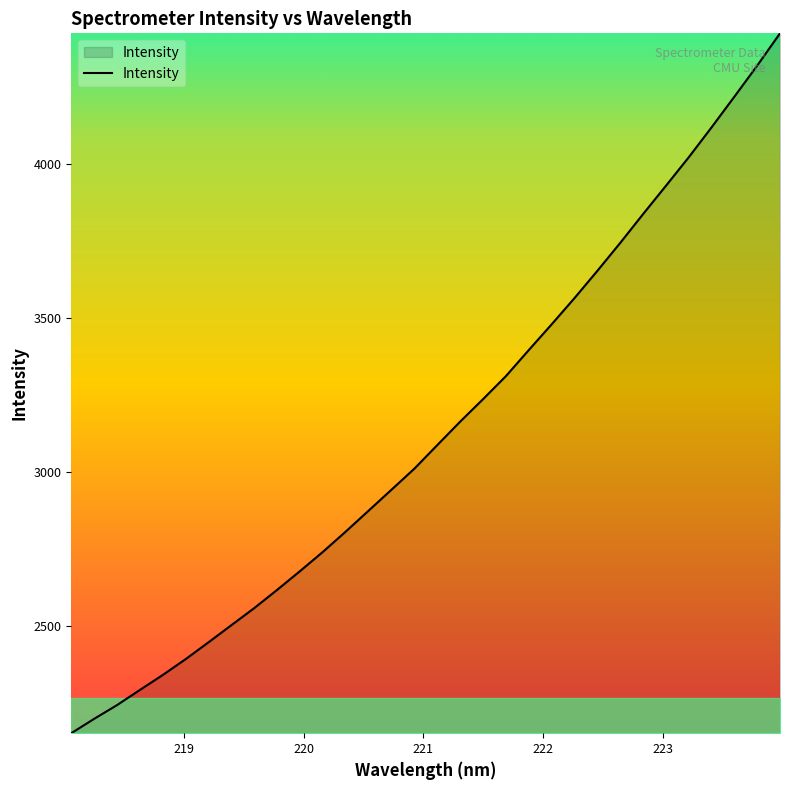

What is the difference between the maximum and minimum values?

2272.1